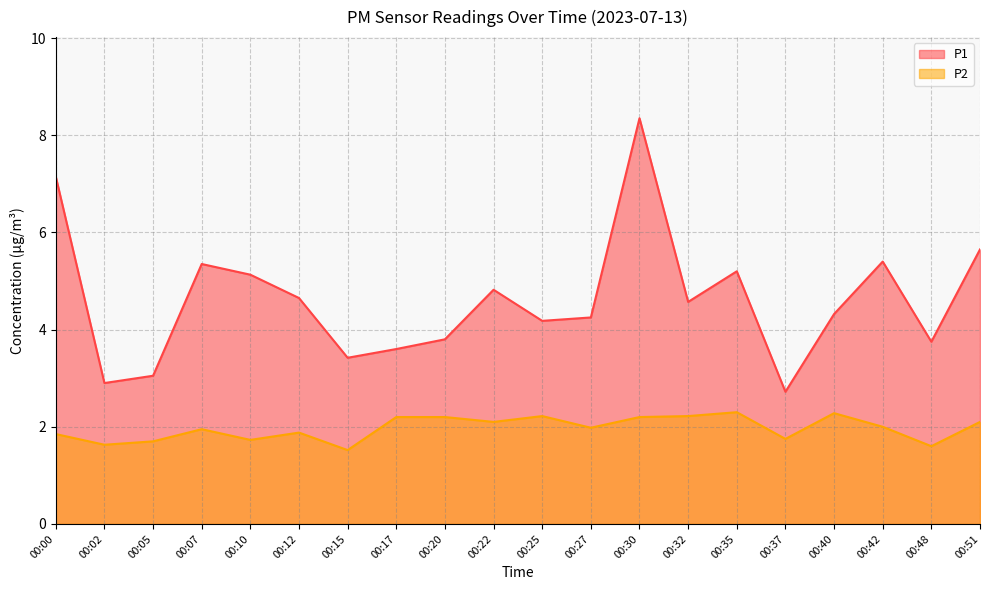

What value does the P2 series have at 00:10?

1.7